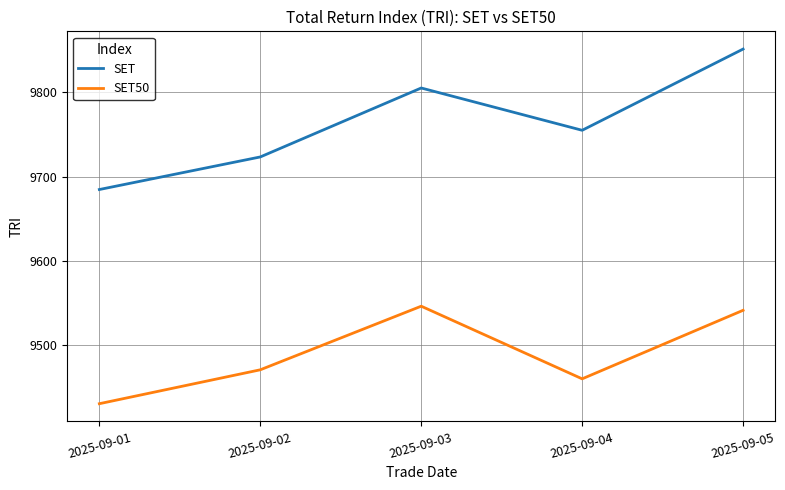

Is the value of SET at 2025-09-04 greater than the value of SET50 at 2025-09-01?

Yes